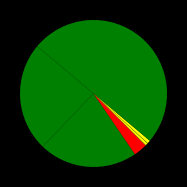

To the nearest percent, what is the difference between the largest and smallest slice percentages?

50%